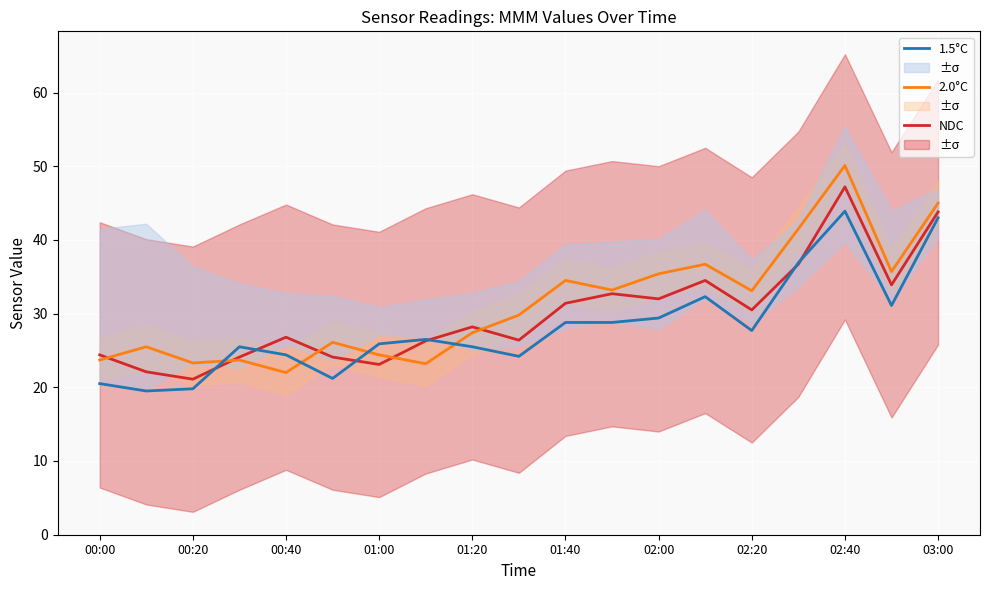

At which label does 2.0°C reach its peak?

02:40